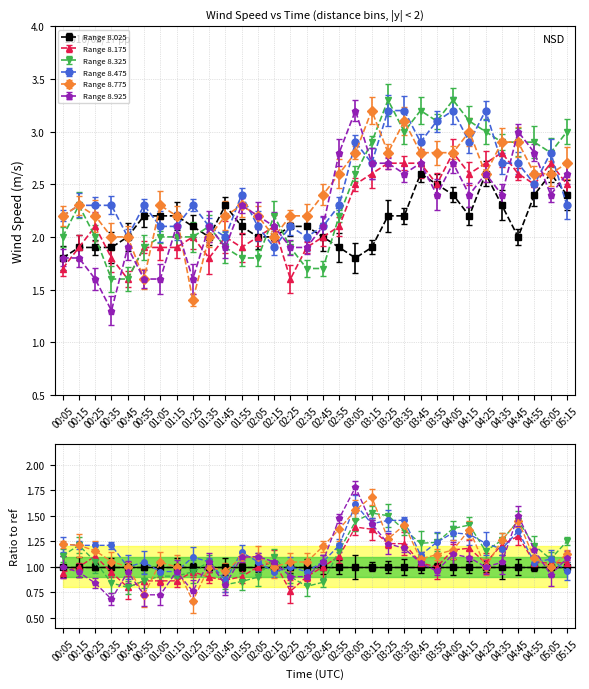

How many data points in   8.775 are above 2?

26